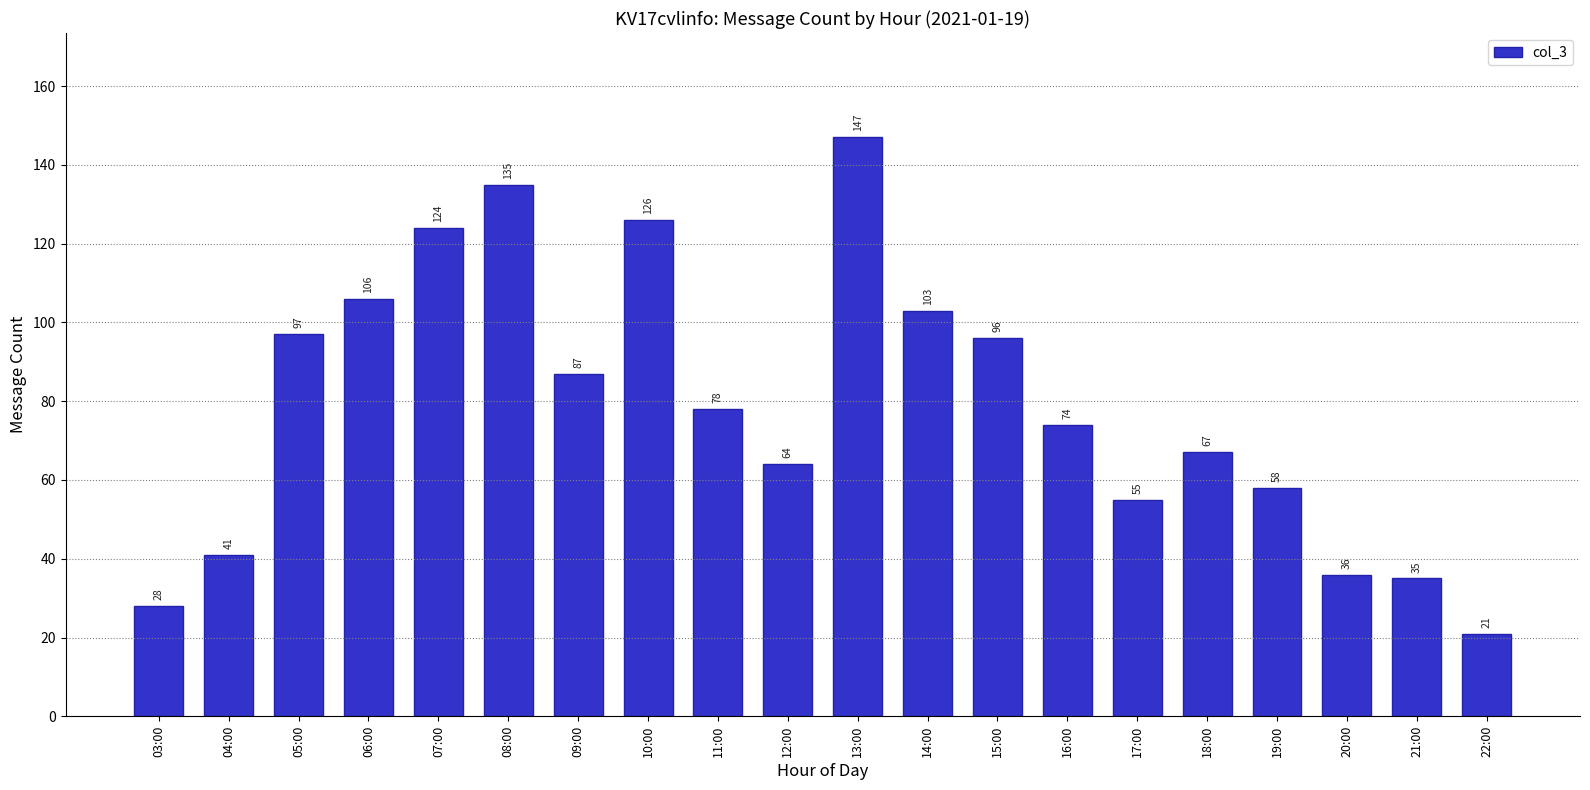

What is the sum of the values at 03:00 and 20:00?

64